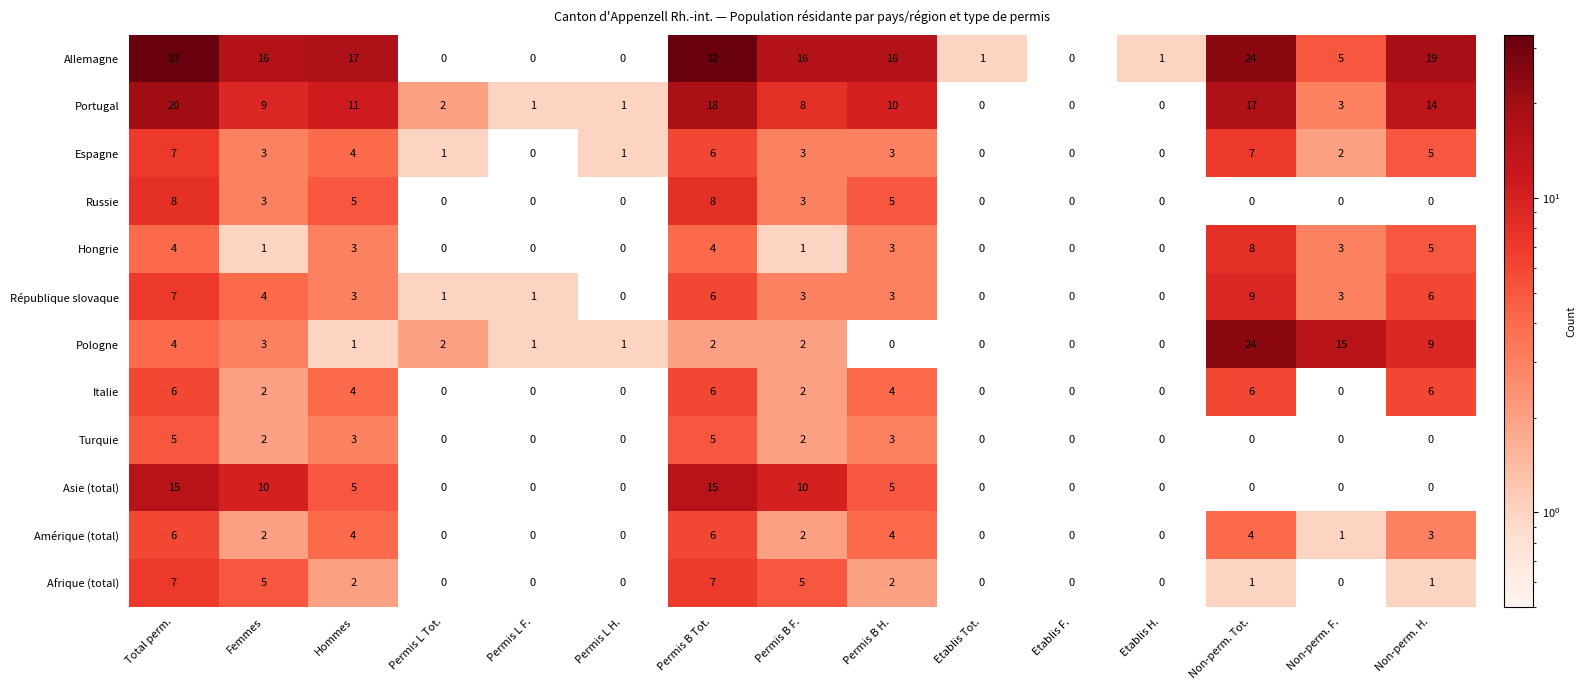

What is the sum of all Amérique (total) values?

32